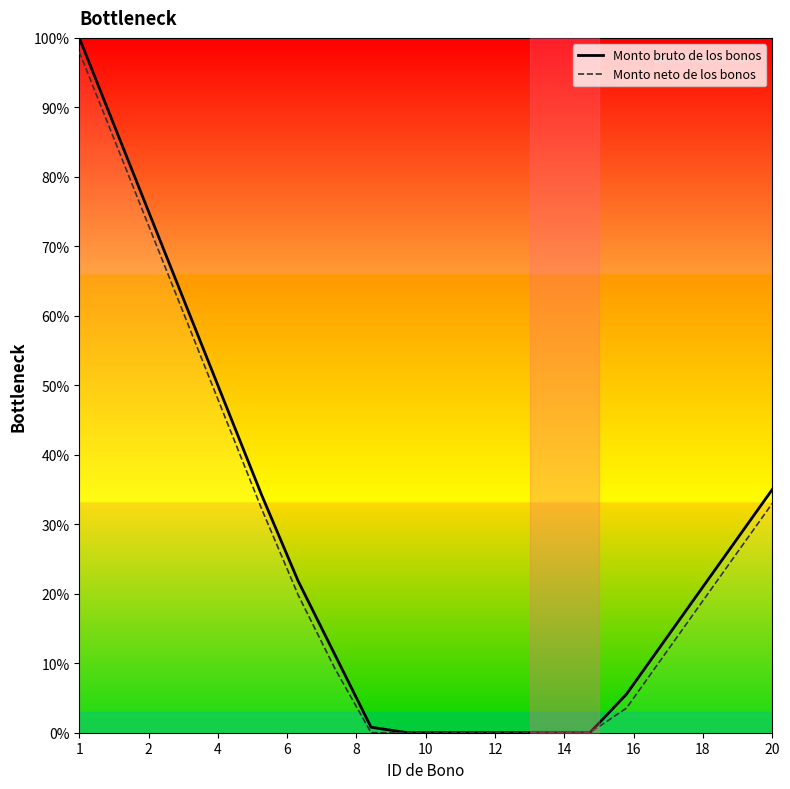

What is the maximum value for Monto neto de los bonos?

98.0